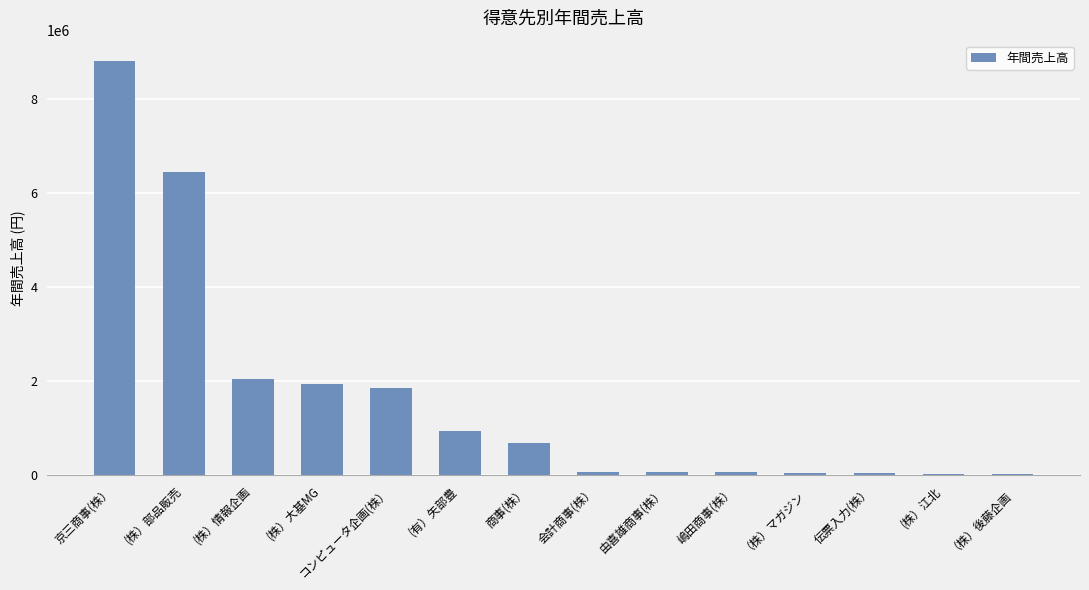

Which has a higher value, (株）大基MG or (株）江北?

(株）大基MG